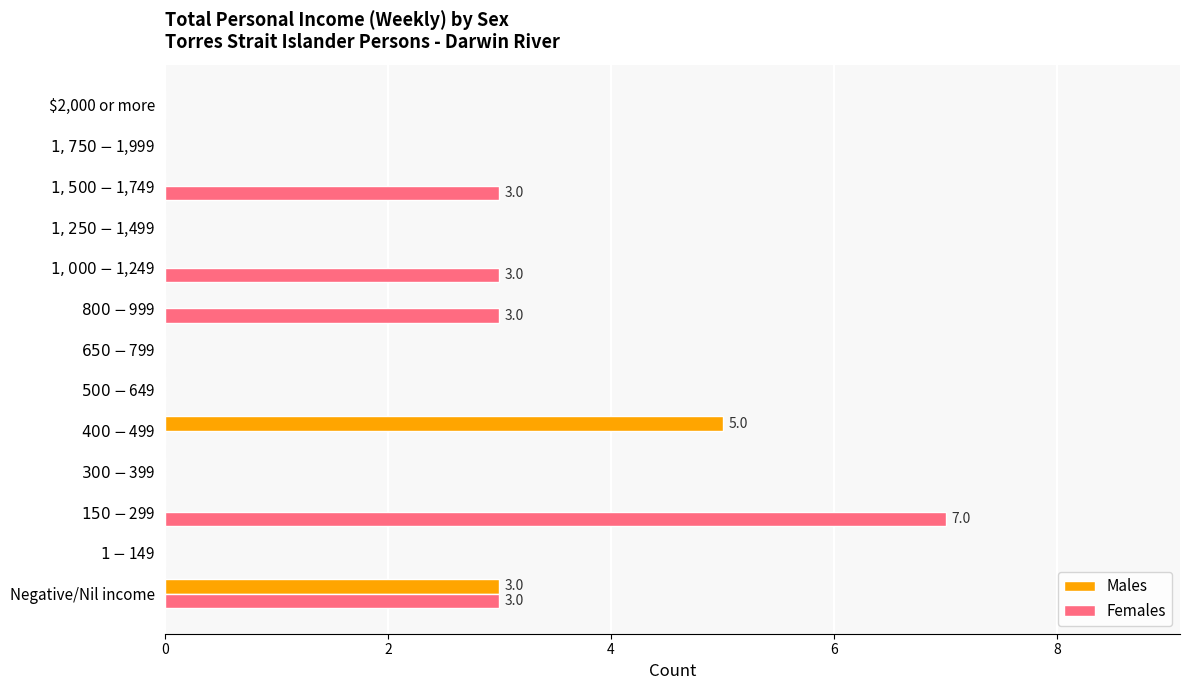

What are all the series names shown in the legend?

Males, Females